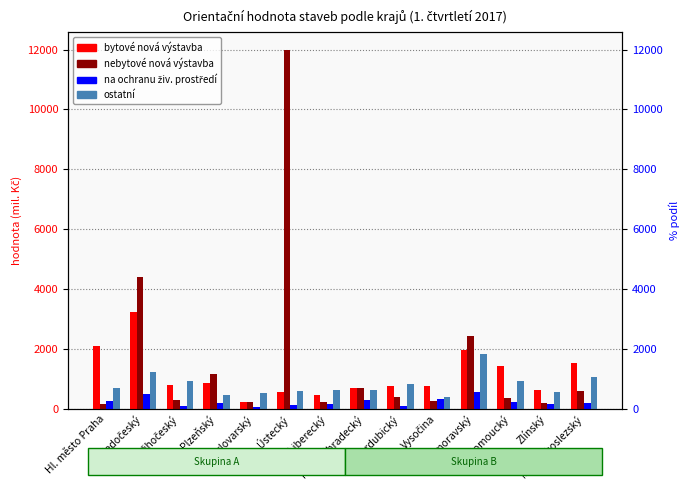

The nebytové nová výstavba series shows 1046 at Královéhradecký. True or false?

False